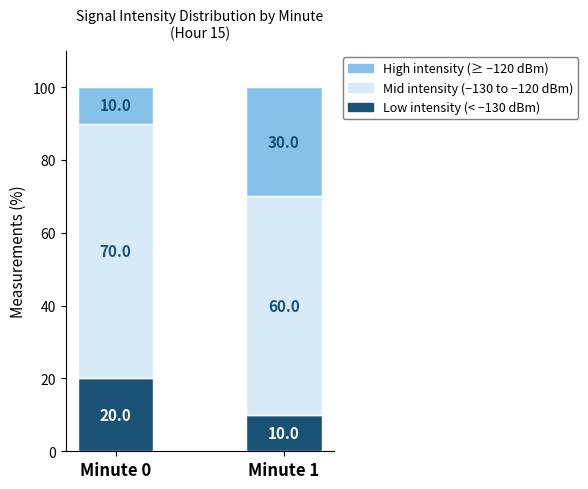

What is the total value across all series at Minute 1?

100